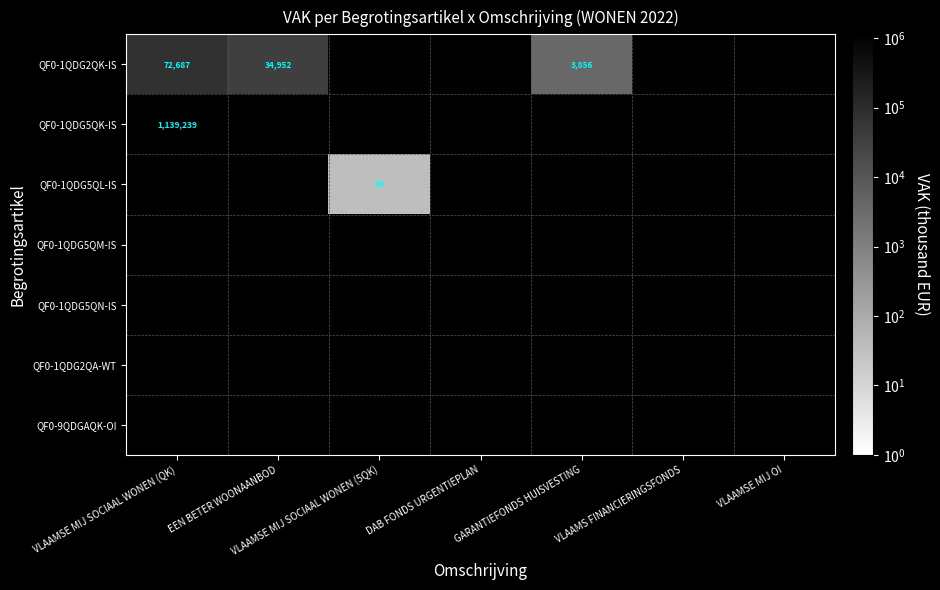

True or false: QF0-1QDG5QK-IS has a value of 522924 at VLAAMSE MIJ SOCIAAL WONEN (QK).

False